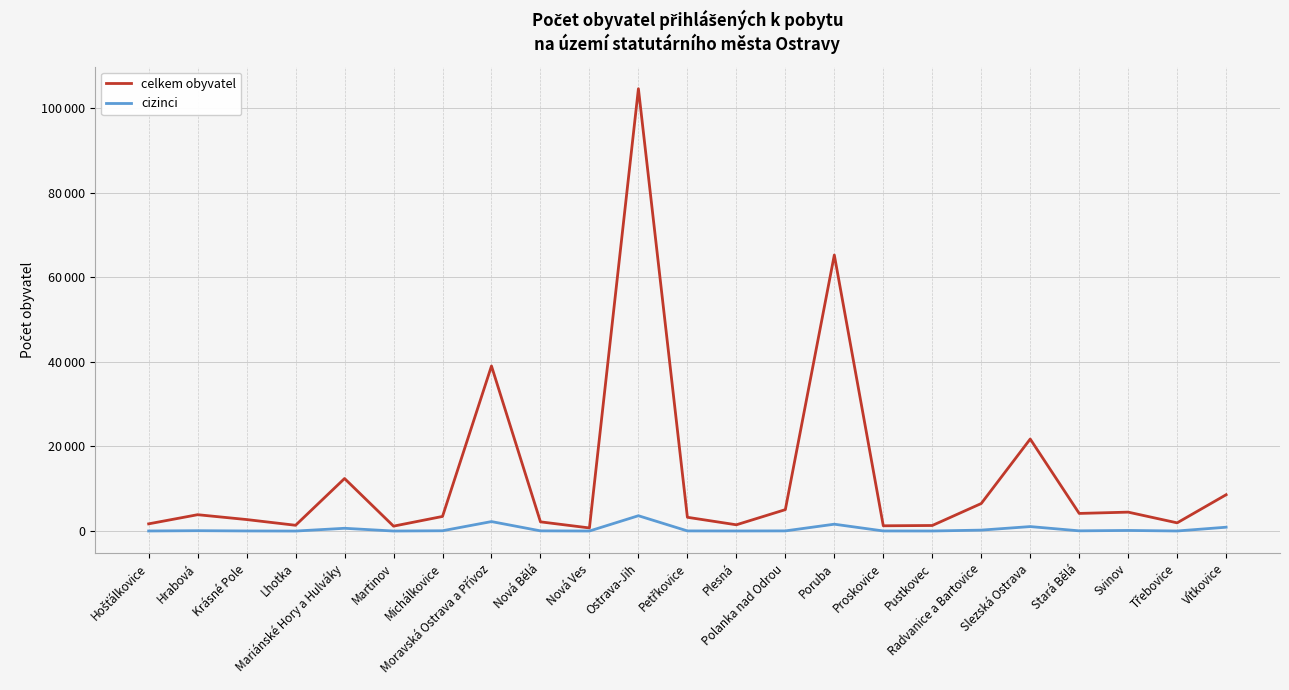

True or false: cizinci has more than 0 interior local peaks.

True